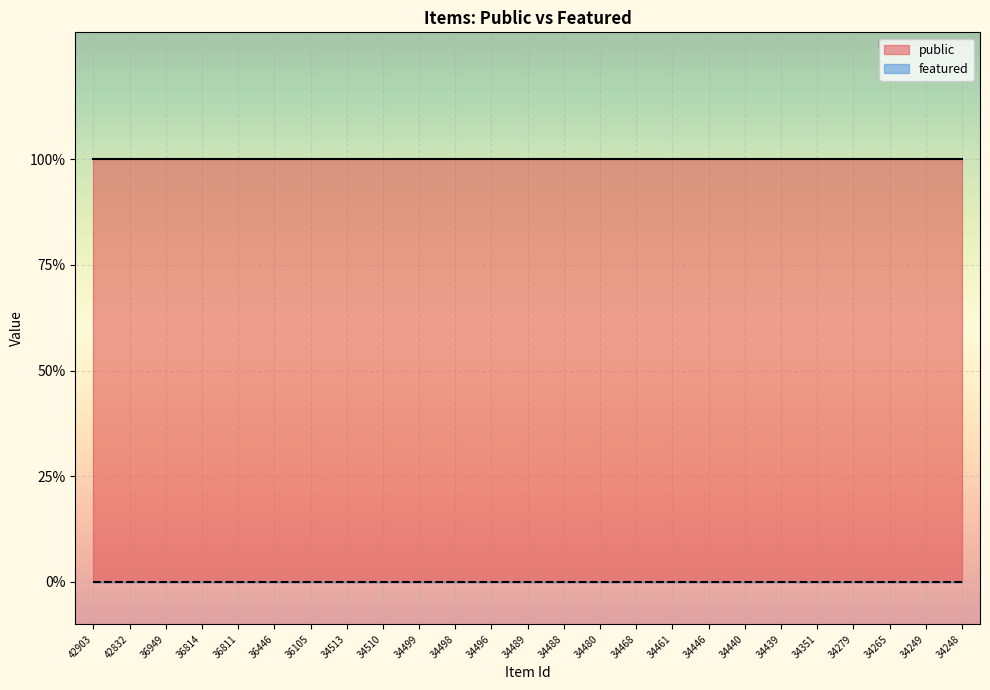

At which label is public closest to 1?

42903